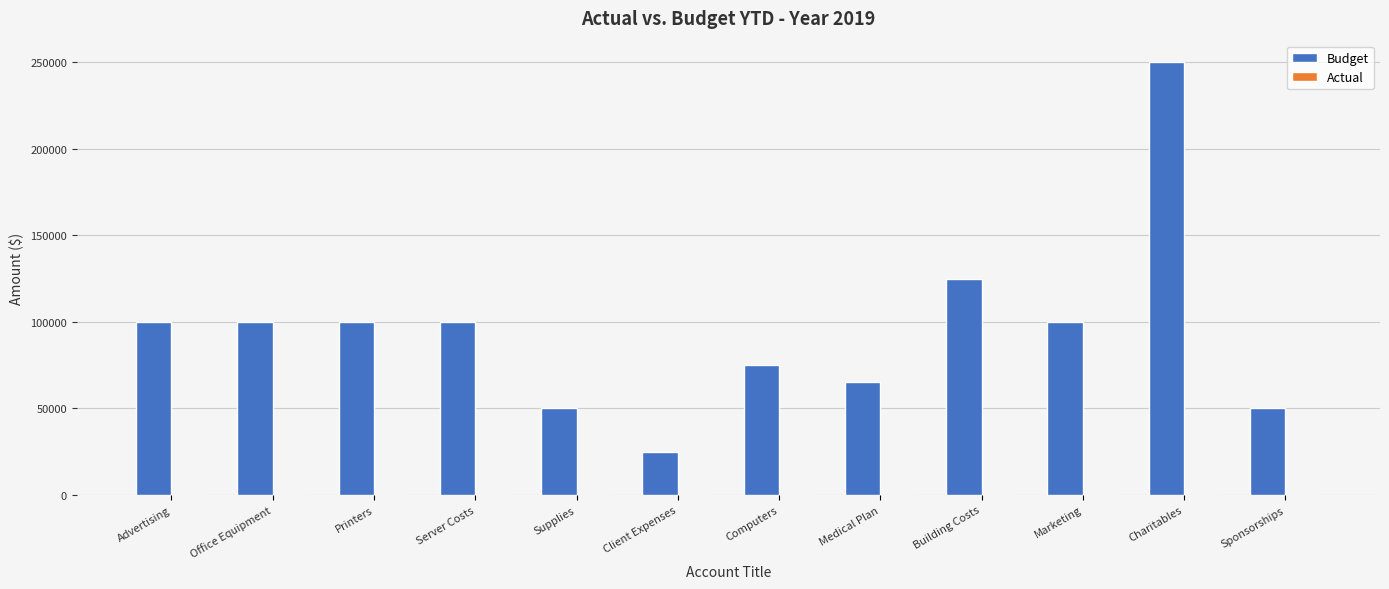

What position from the right is Marketing?

3